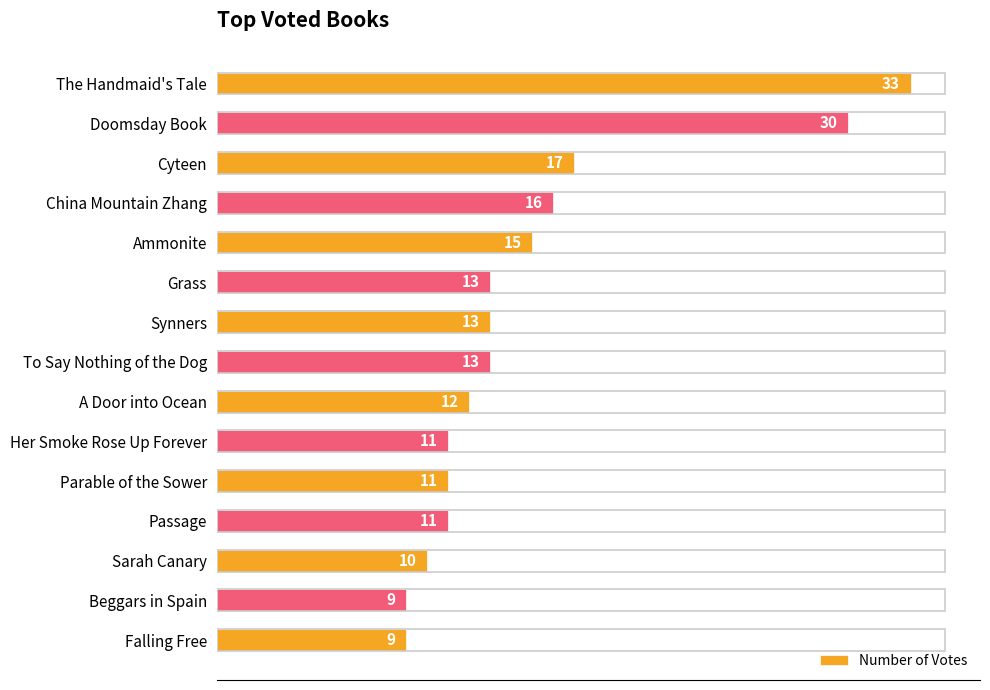

What position from the bottom is Grass?

10